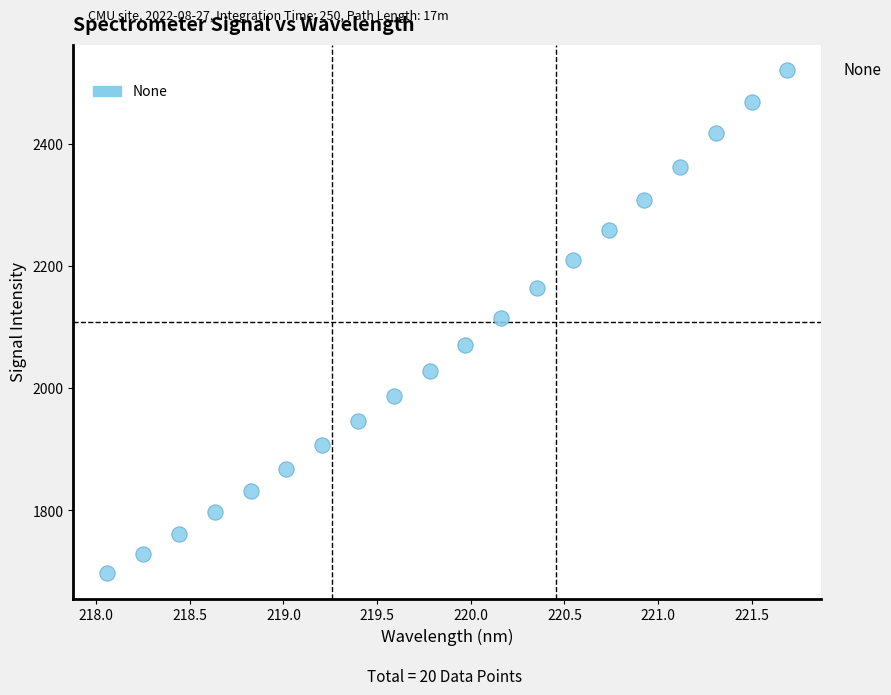

What is the range of Y values (max minus min)?

823.8